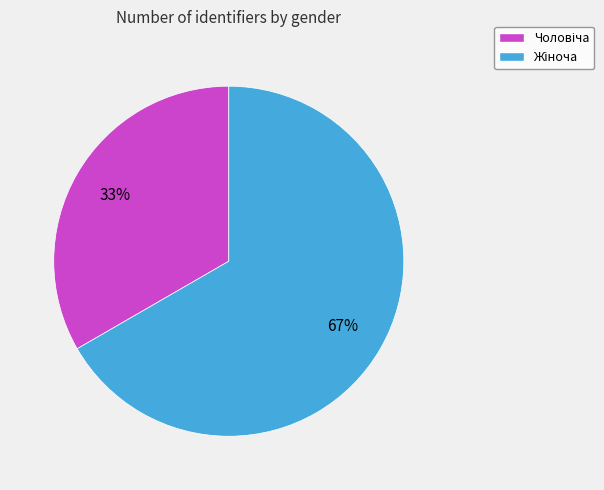

Is there a majority slice in this chart?

Yes